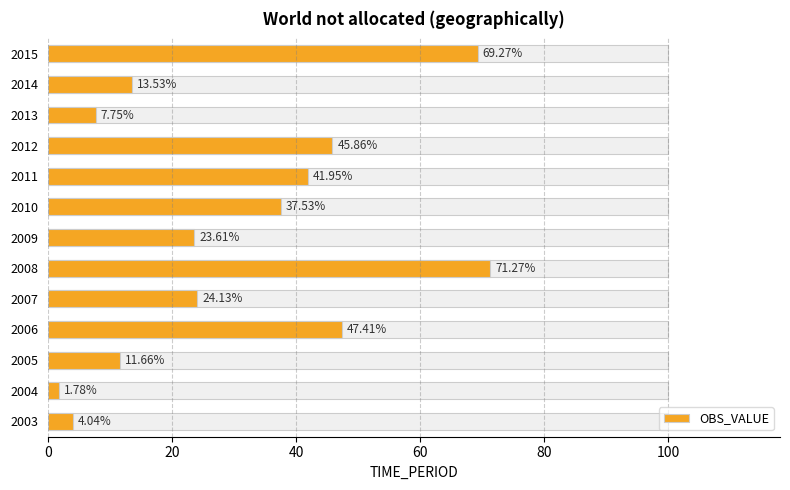

How many data points does each series have?

13